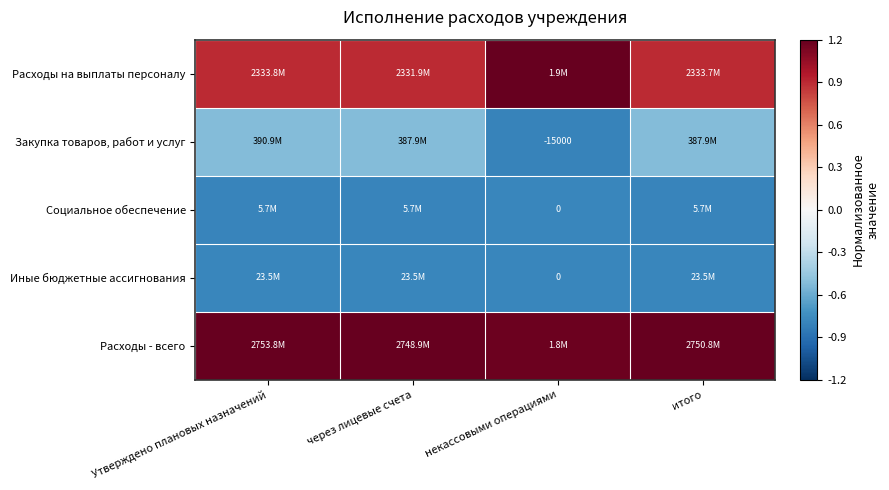

What is the difference between the maximum and minimum values in the Расходы на выплаты персоналу series?

0.3